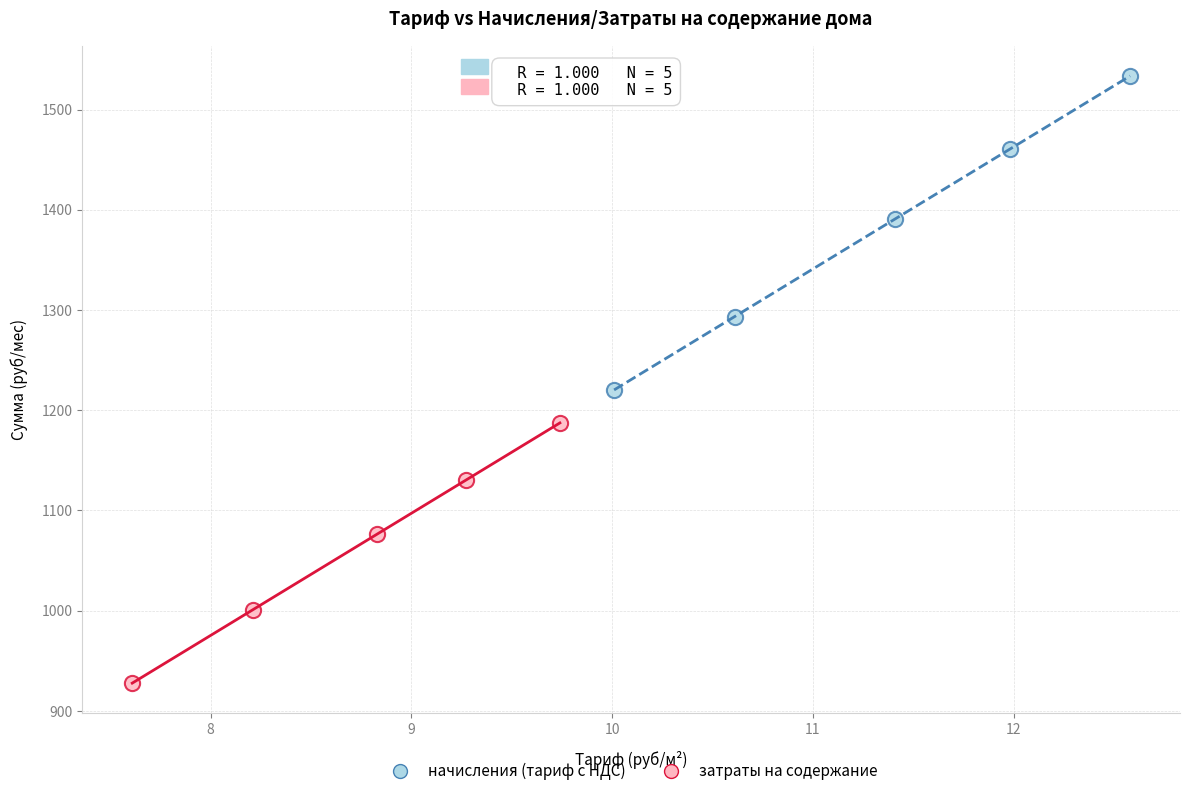

Which series reaches the maximum Y coordinate?

начисления (тариф с НДС)